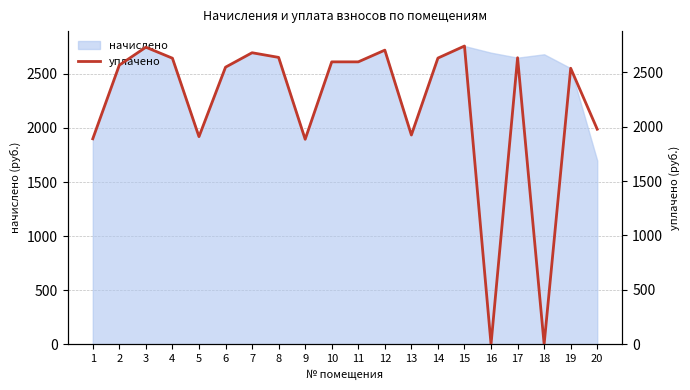

What is the ratio of the value at 1 to the value at 17?

0.7